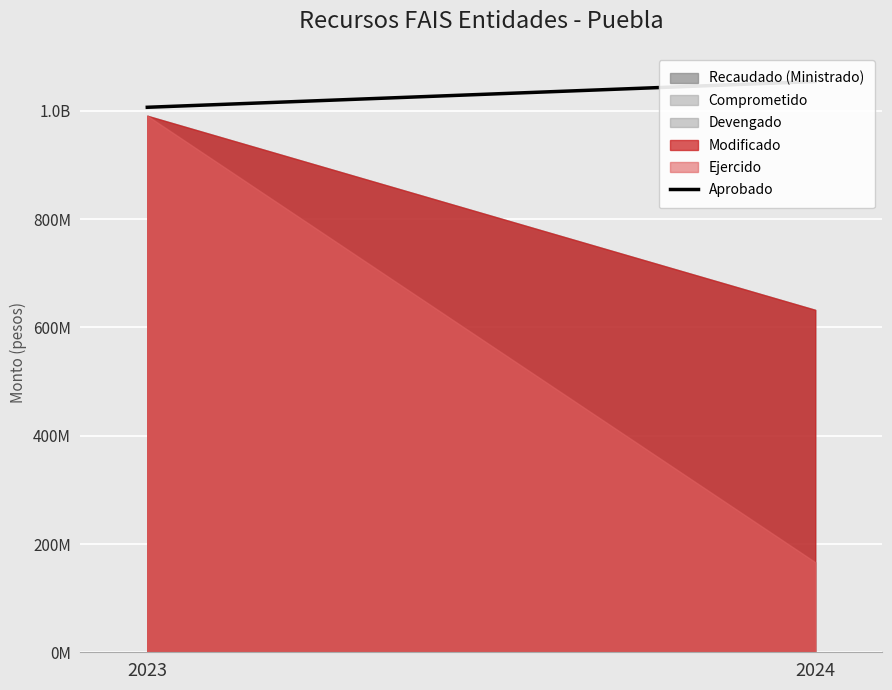

What is the average value?

1030582164